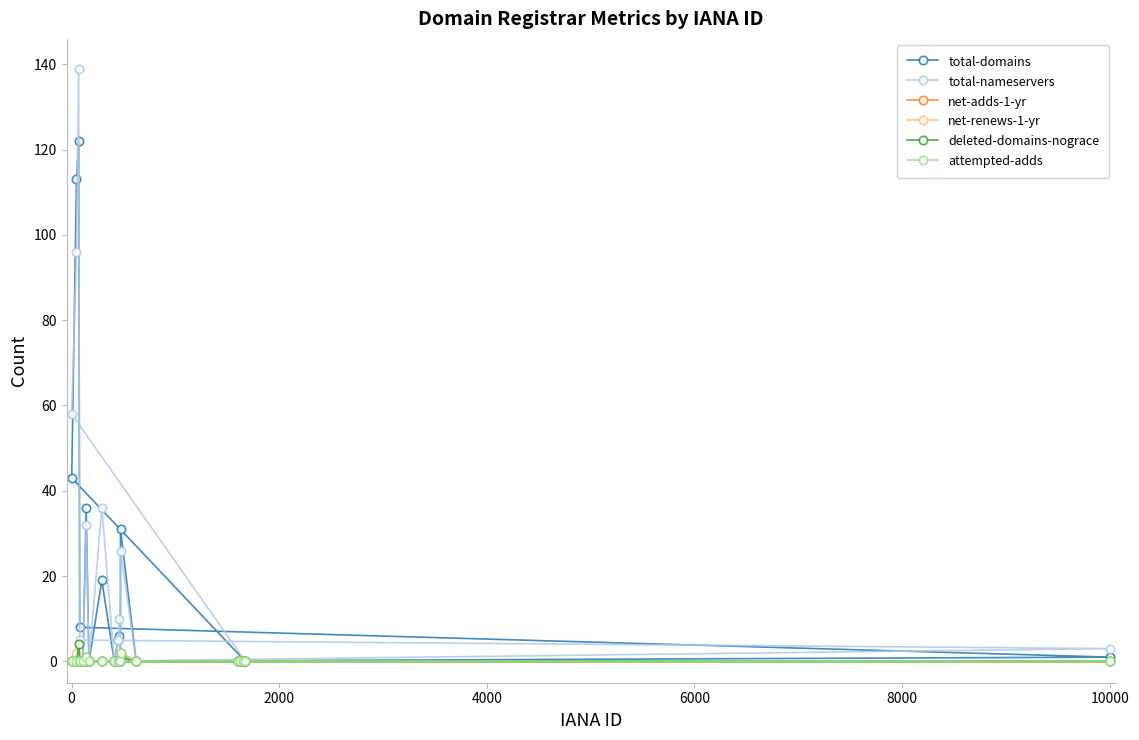

True or false: net-renews-1-yr and deleted-domains-nograce intersect in this chart.

False